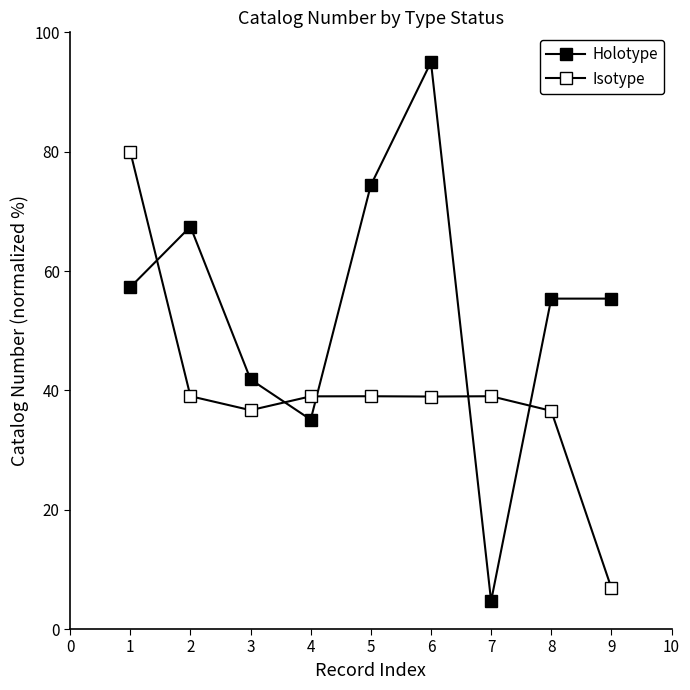

How many lines are shown in the chart?

2